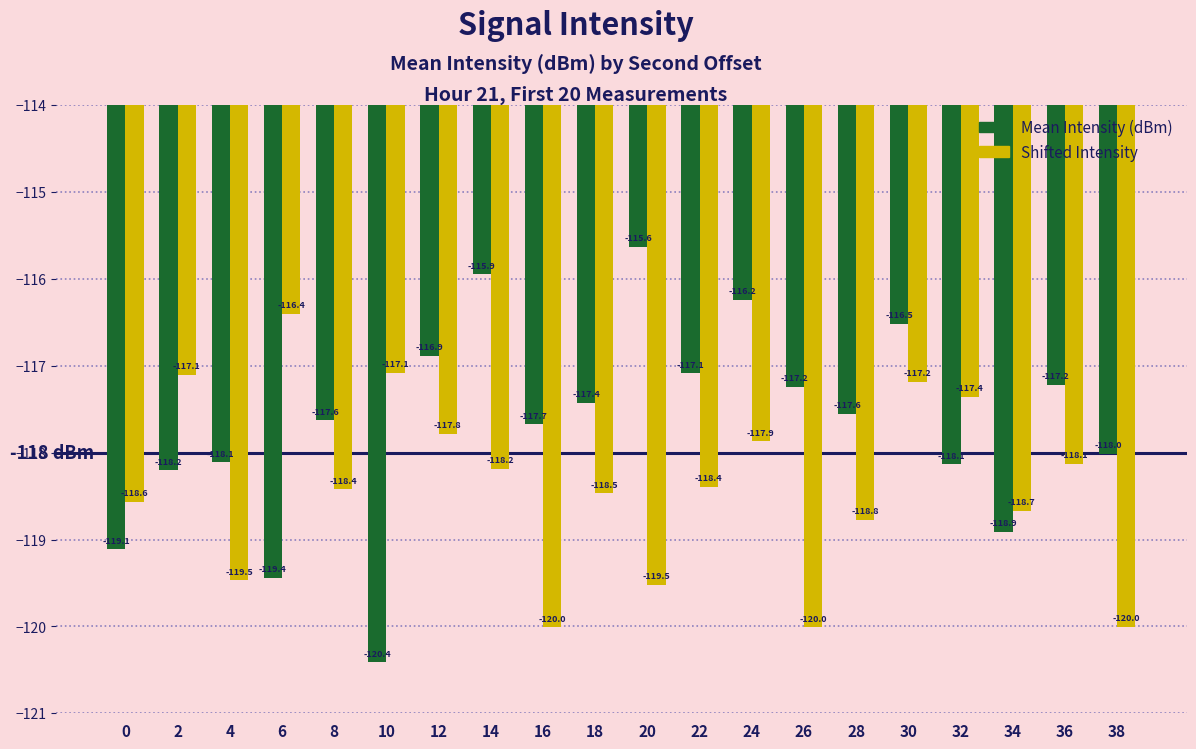

Which series has the widest spread of values?

Mean Intensity (dBm)